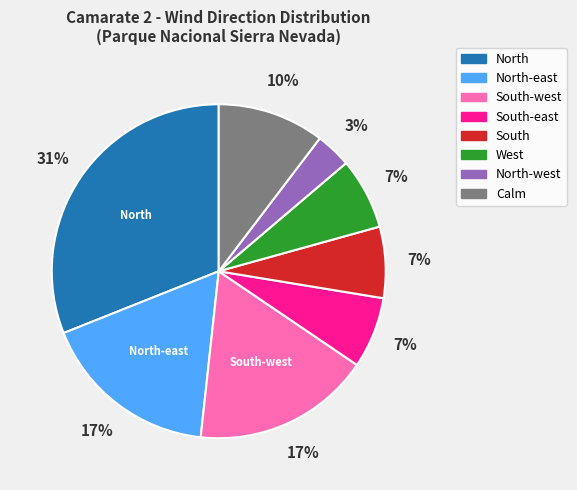

To the nearest percent, what is the difference between the largest and smallest slice percentages?

28%